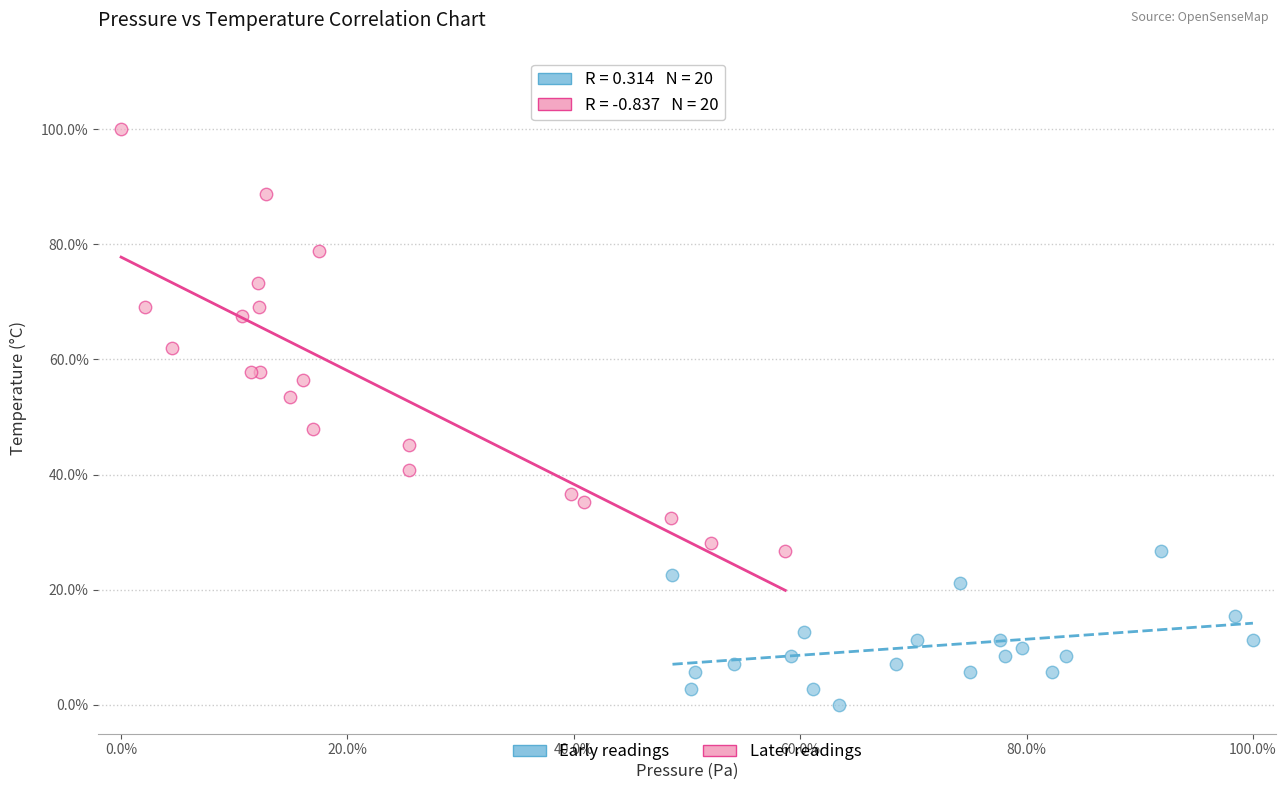

Which series reaches the maximum Y coordinate?

Later readings